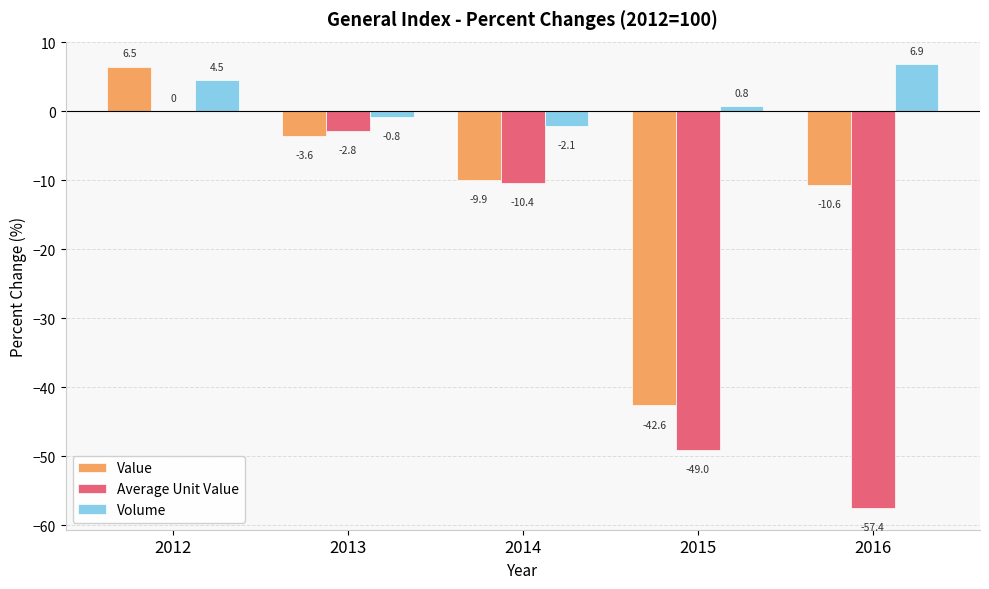

Between 2012 and 2013, which series saw the biggest shift?

Value